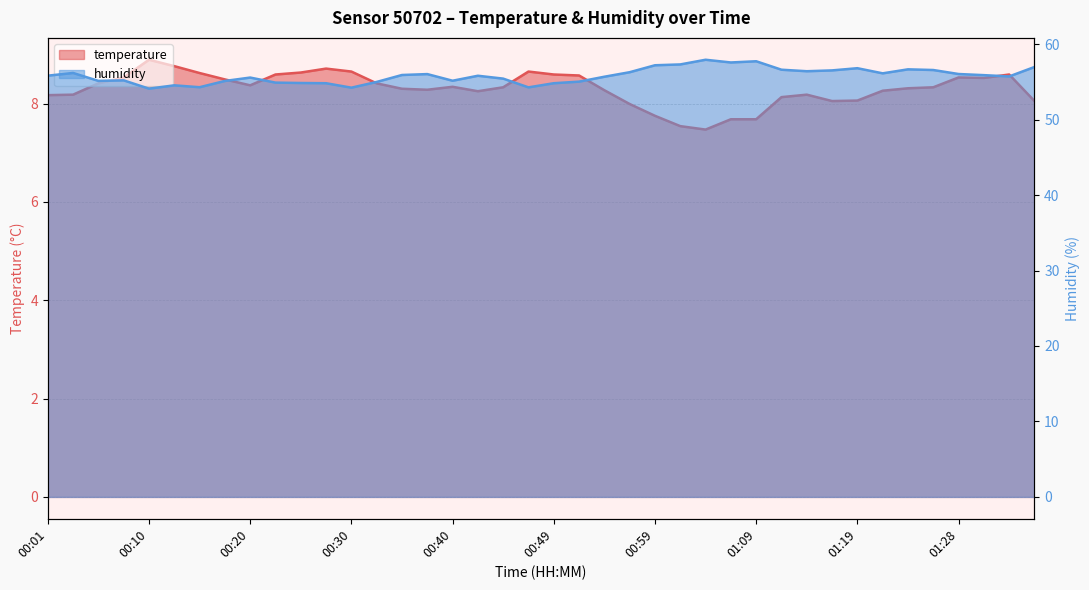

What is the total value across all series at 00:42?

64.1